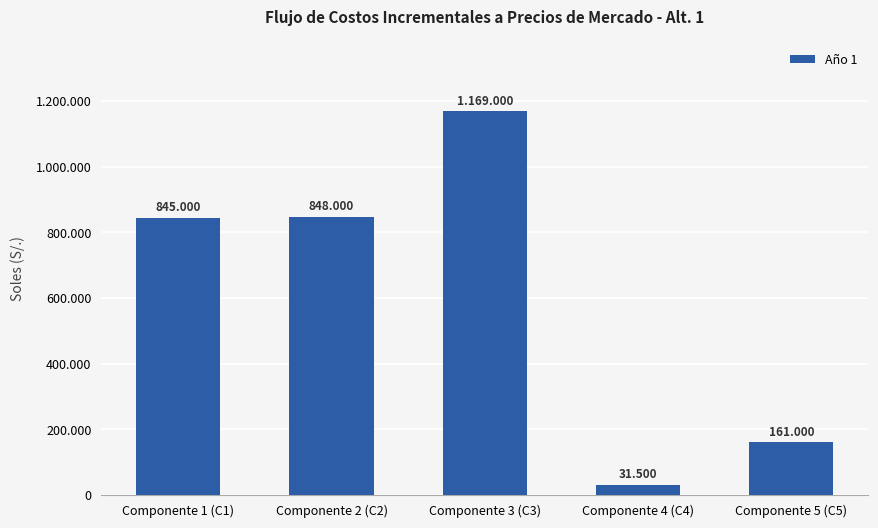

What is the smallest value displayed?

31500